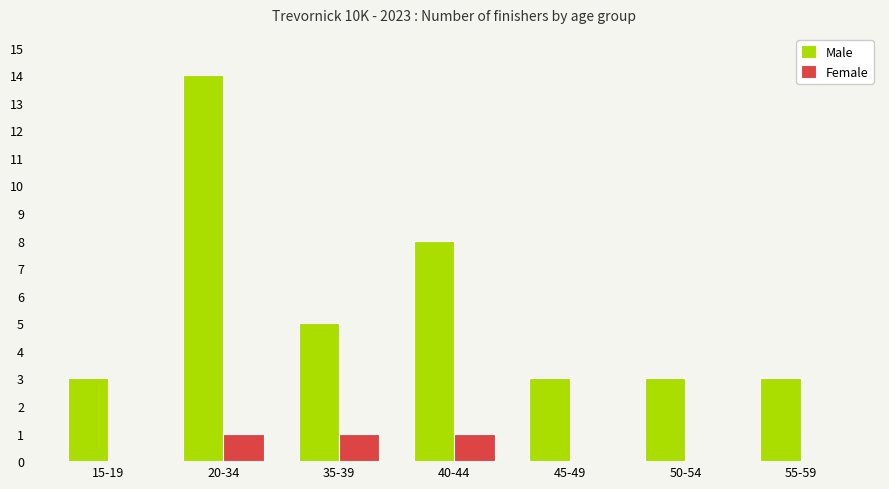

What is the total value across all series at 20-34?

15